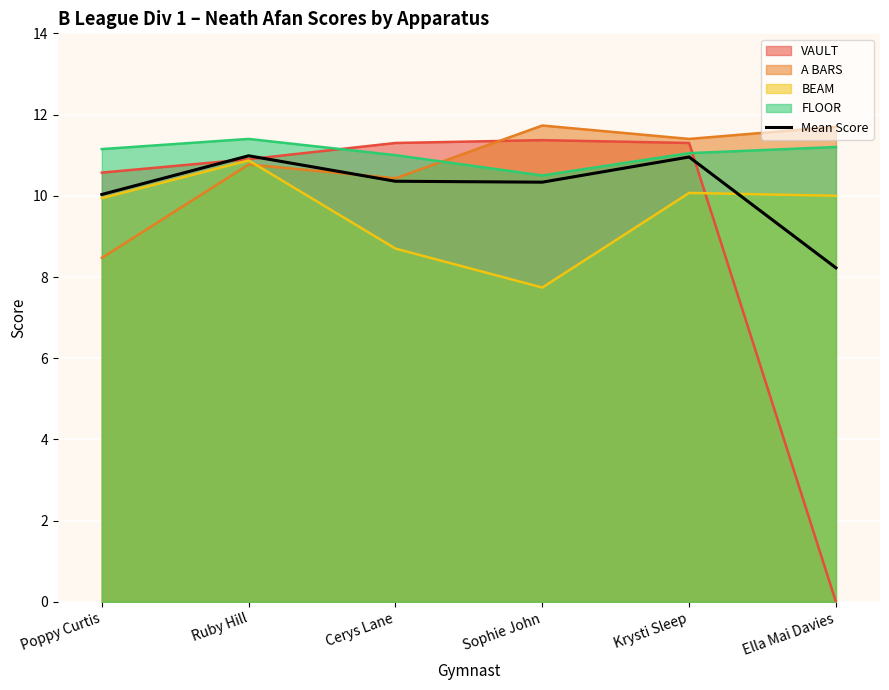

What is the difference between the second highest and minimum values?

2.7